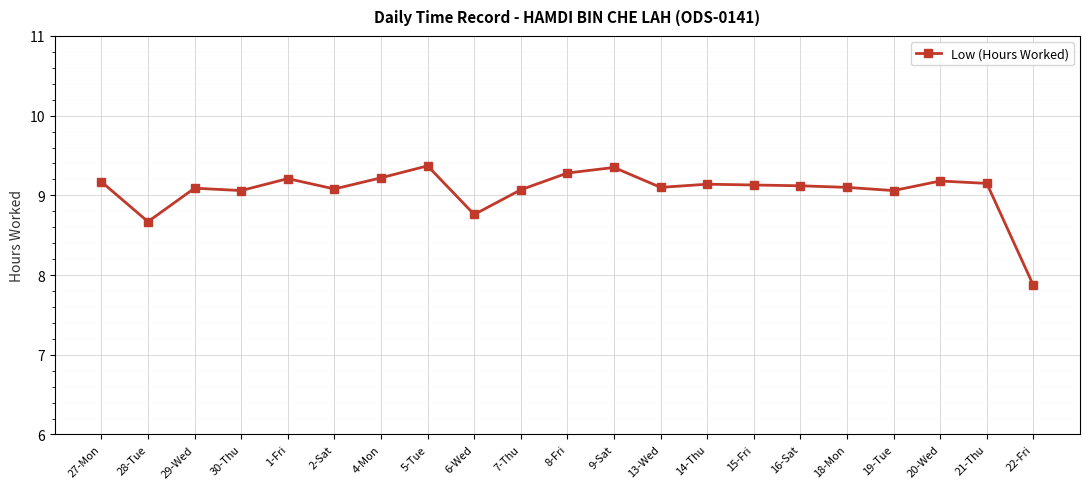

Where is the first local minimum?

28-Tue